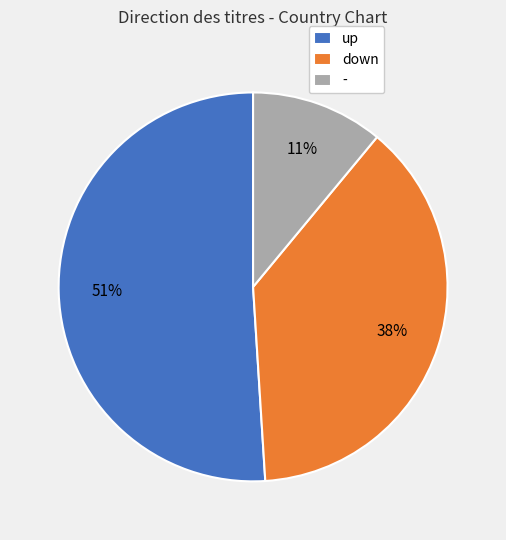

To the nearest percent, what portion does down represent?

38%